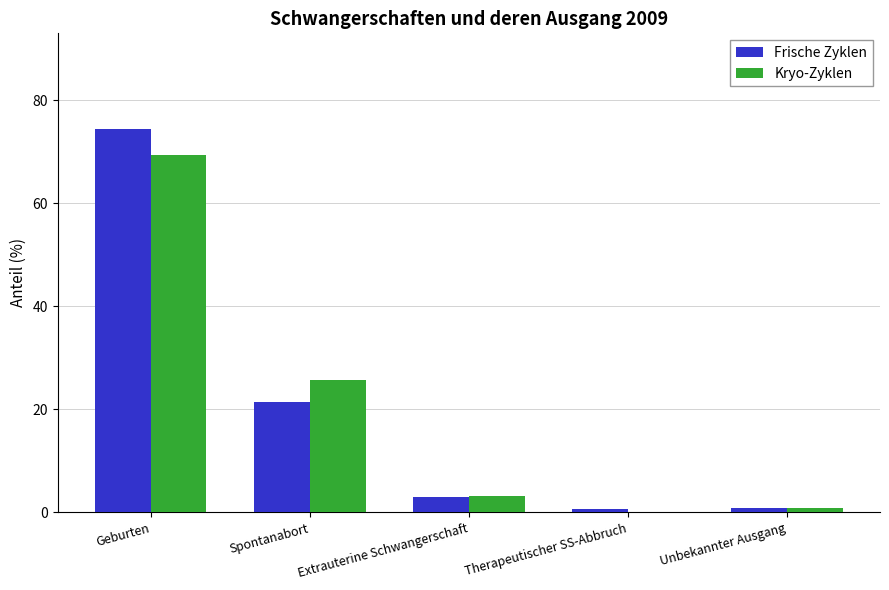

What is the maximum value for Kryo-Zyklen?

69.4